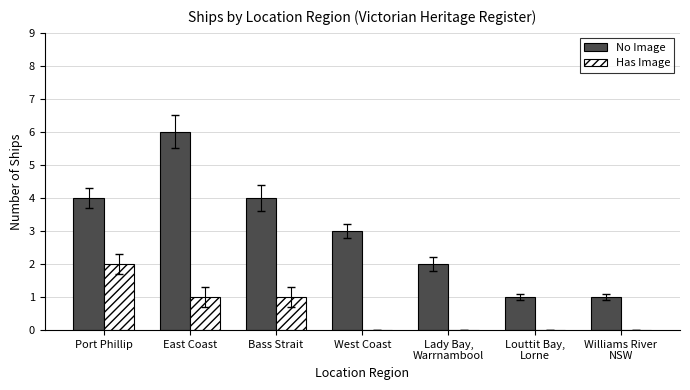

What is the sum of all Has Image values?

4